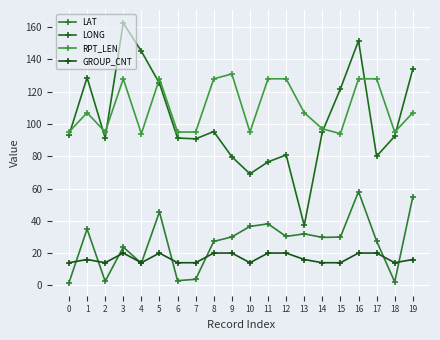

Between 3 and 15, which is larger?

15